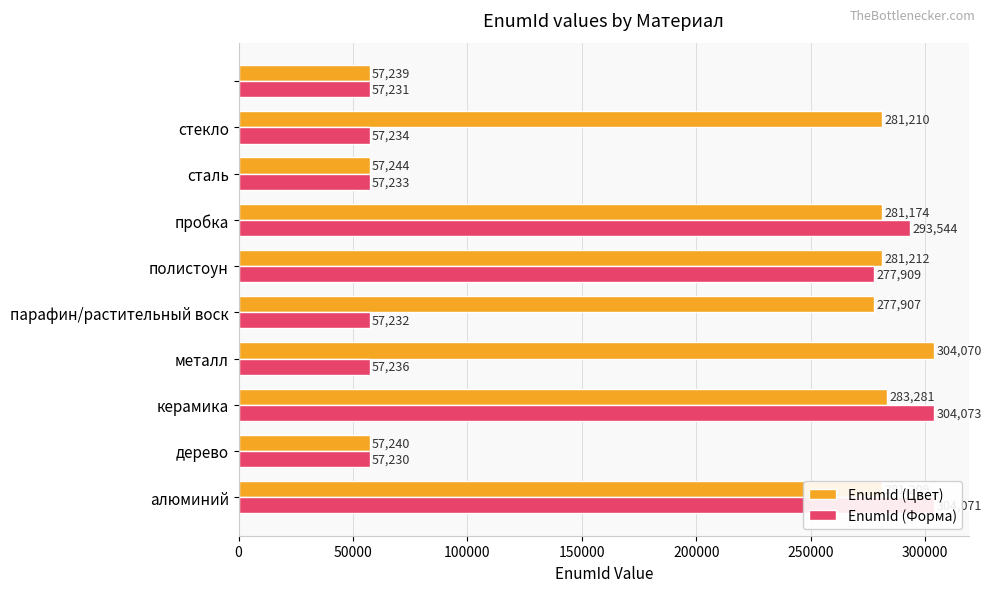

What is the maximum value shown in the chart?

304073